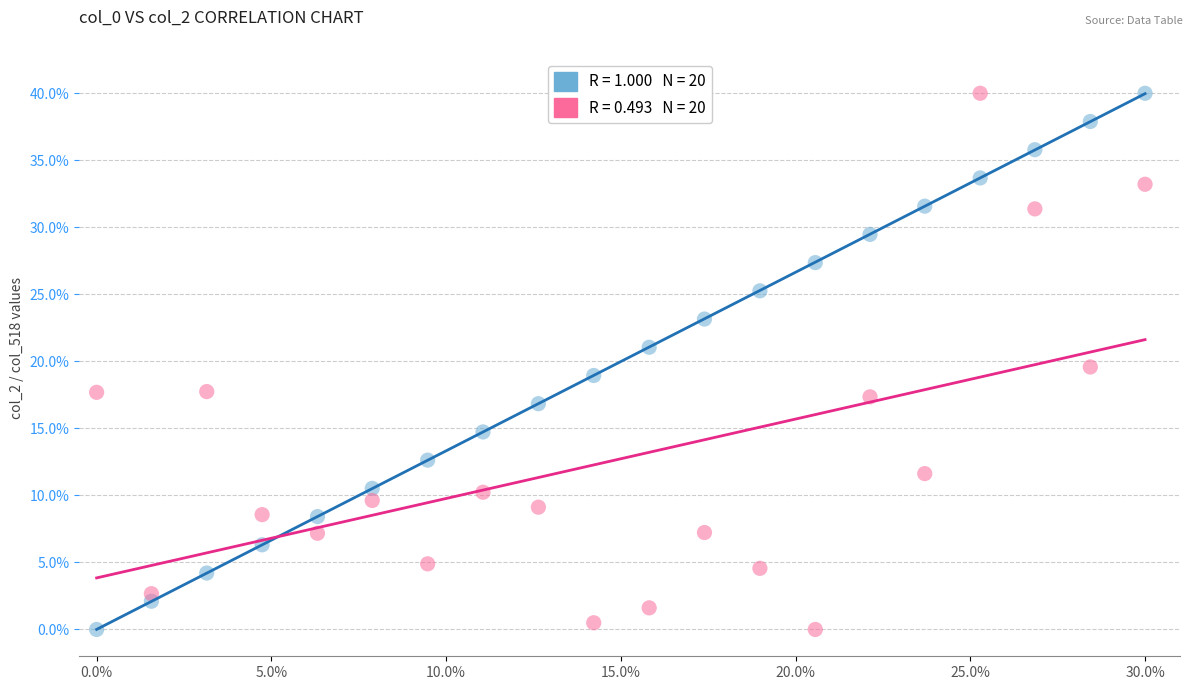

Across all data points, what is the range of X values (max minus min)?

30.0